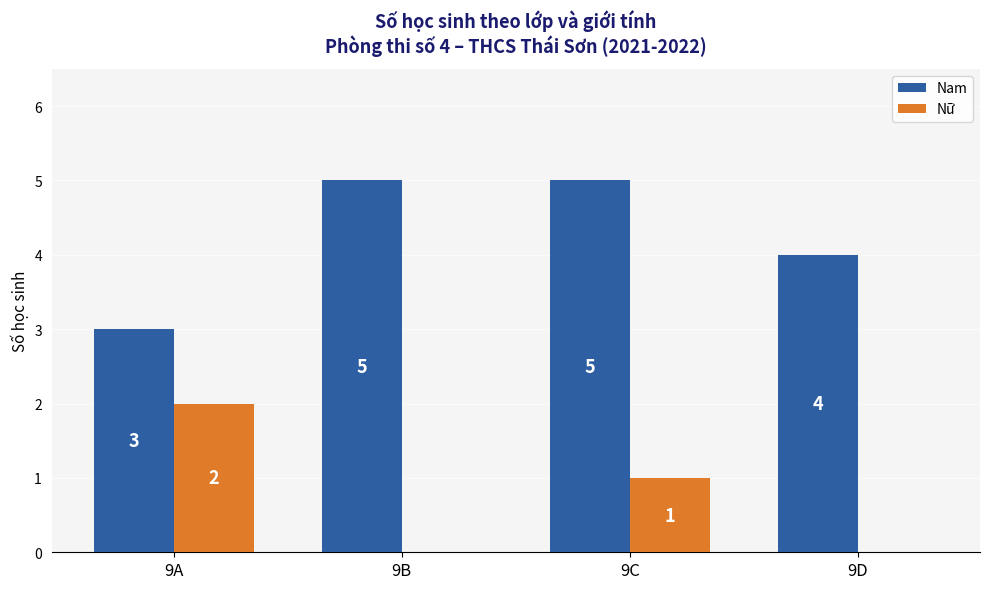

The Nam series shows 2 at 9D. True or false?

False